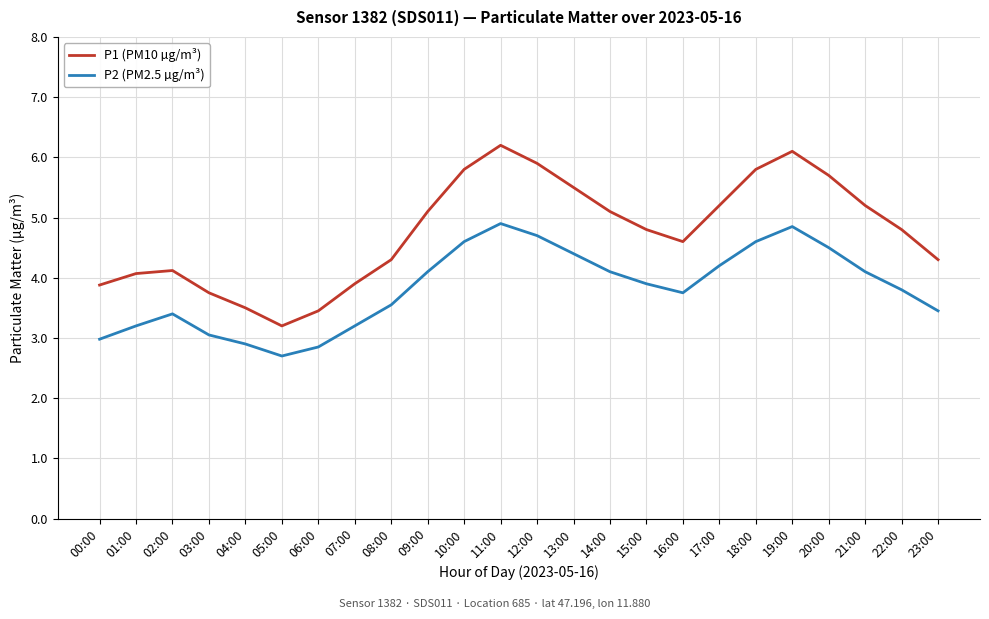

What is the minimum value for P1 (PM10 µg/m³)?

3.2